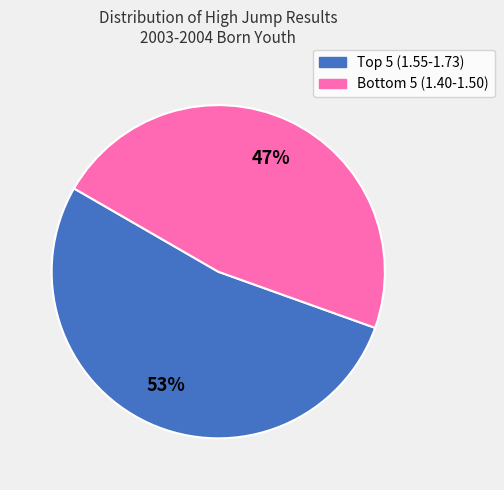

To the nearest percent, what is the average slice percentage?

50%